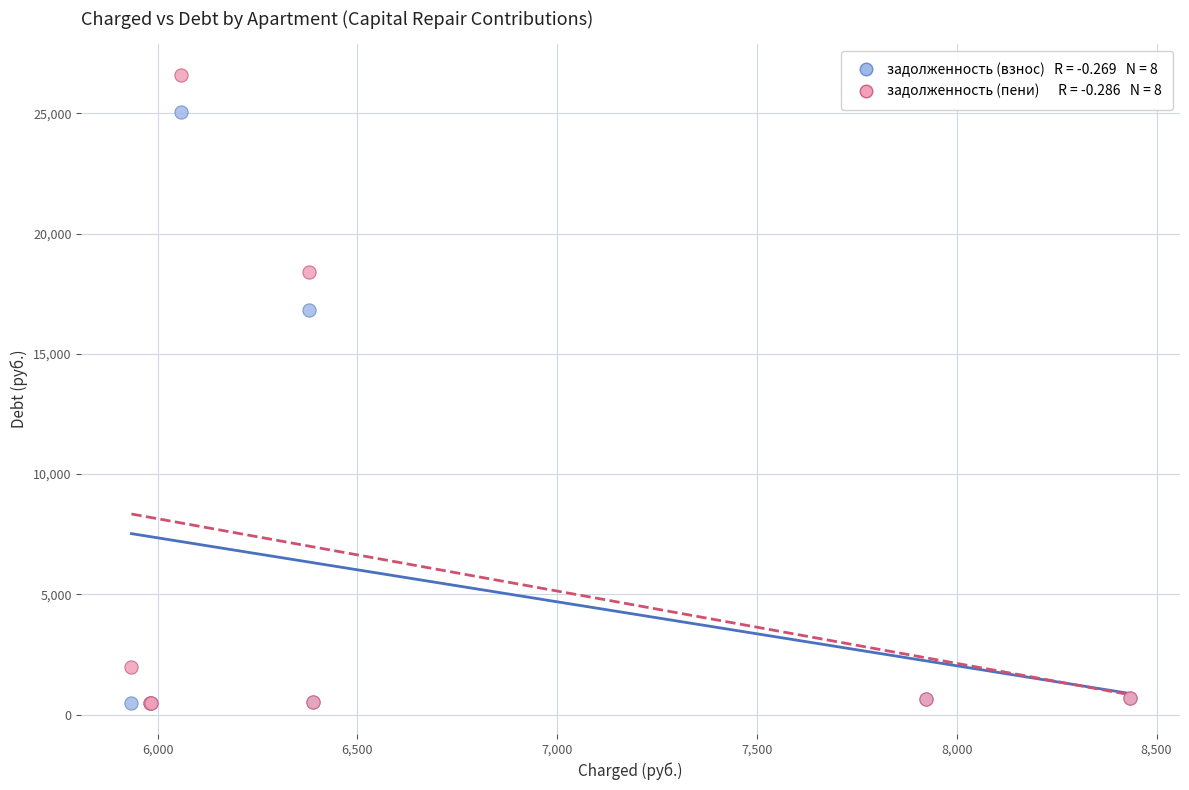

Across all series, what Y value is closest to 13534?

16817.4